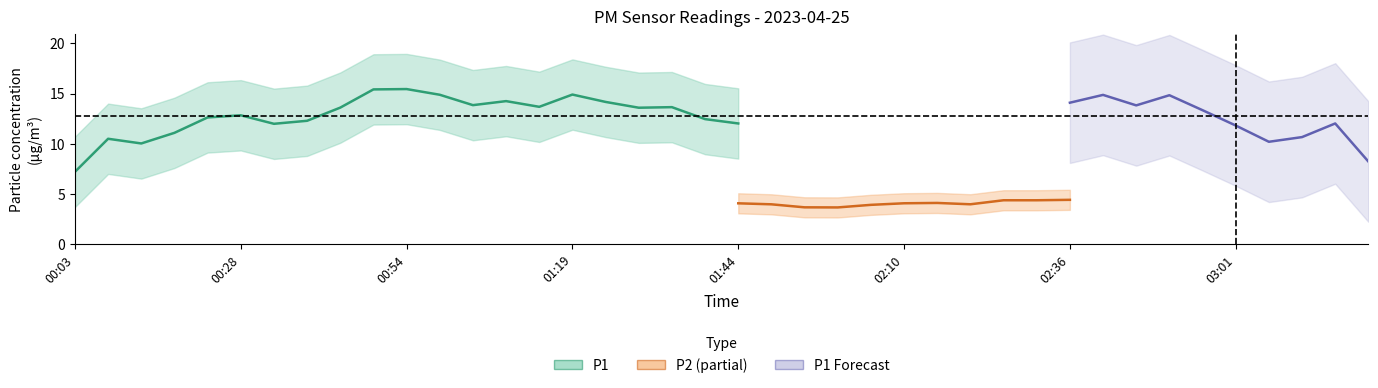

True or false: P1 and P2 intersect in this chart.

False